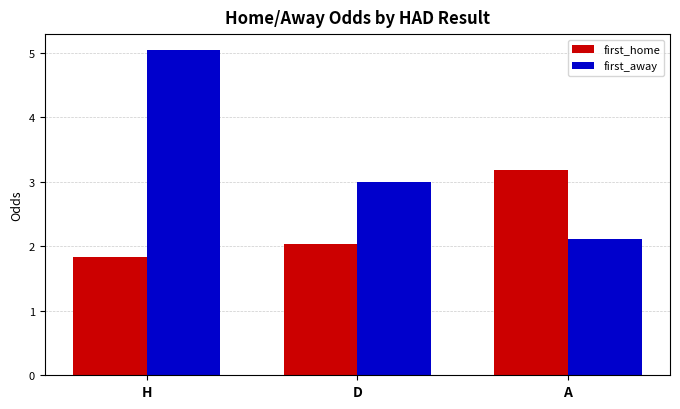

List the labels in order of first_away value, smallest first.

A, D, H